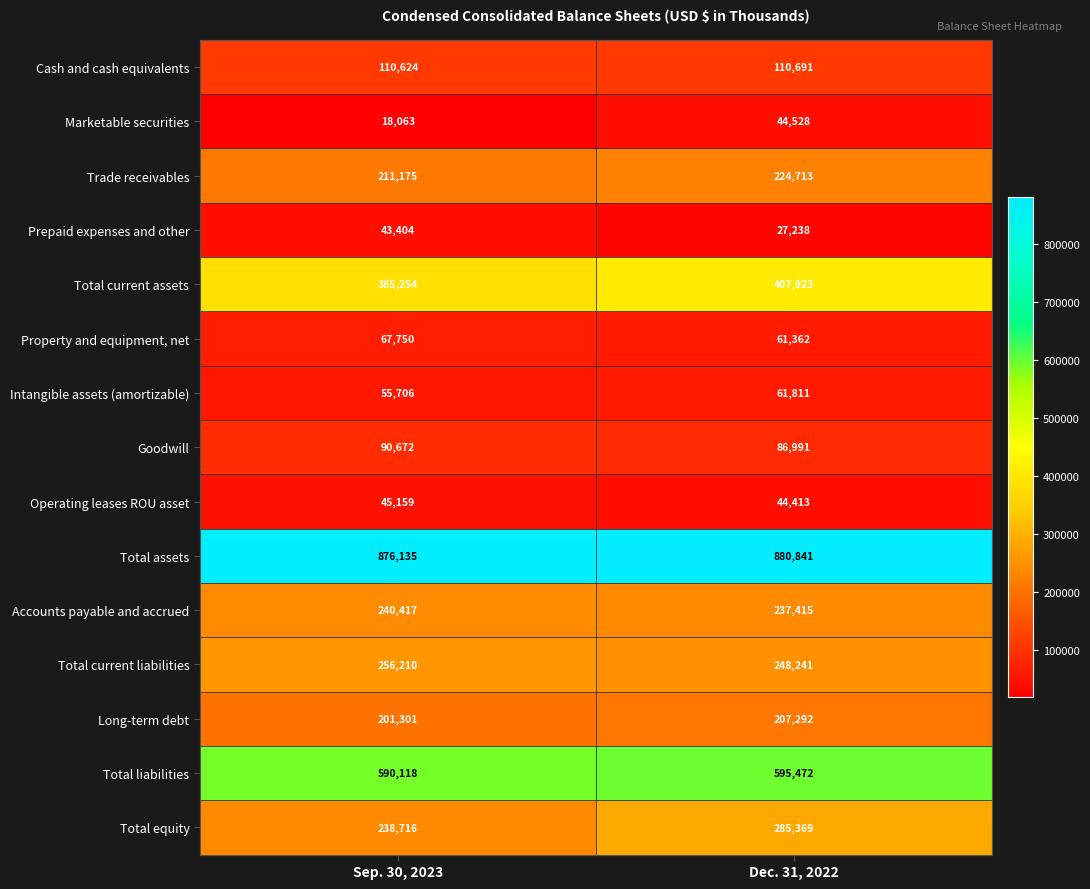

The Intangible assets (amortizable) series shows 61811 at Dec. 31, 2022. True or false?

True